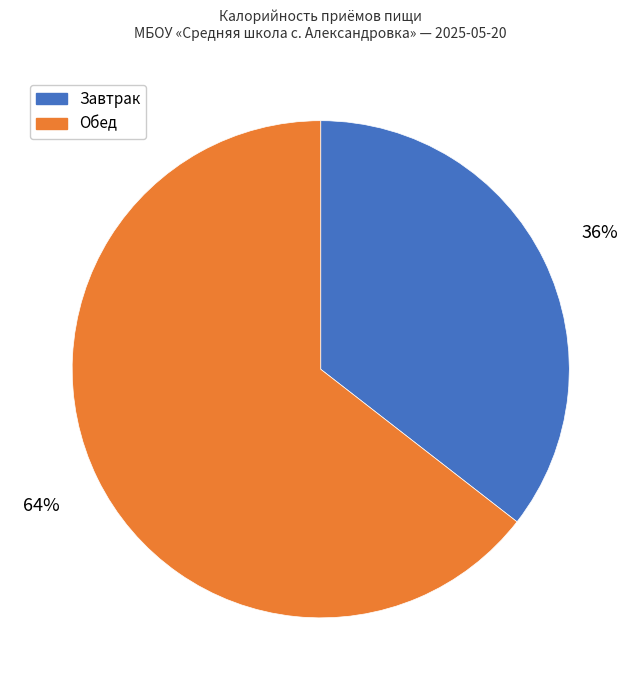

How many slices are in this pie chart?

2